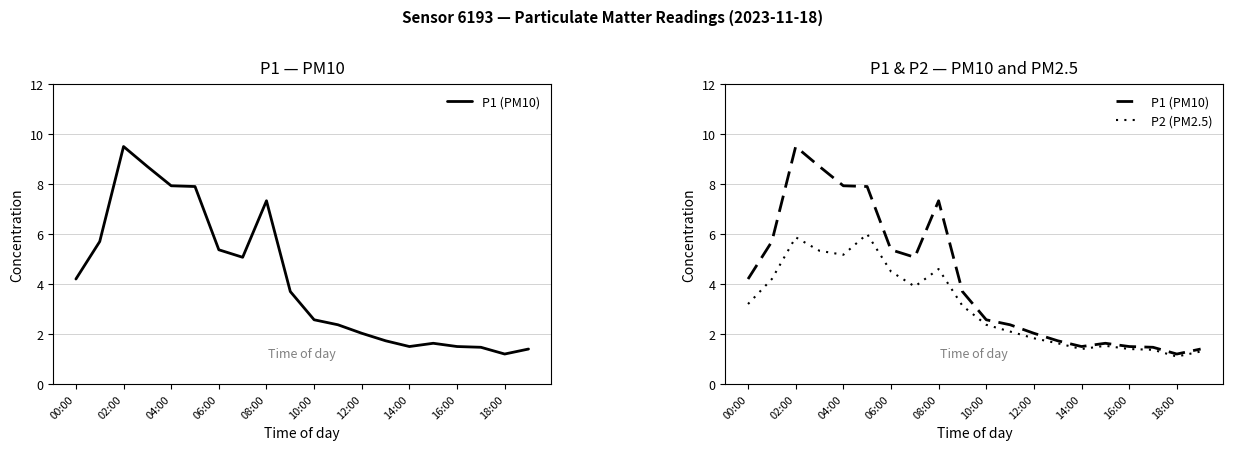

Read the P2 (PM2.5) value at 16:00.

1.4